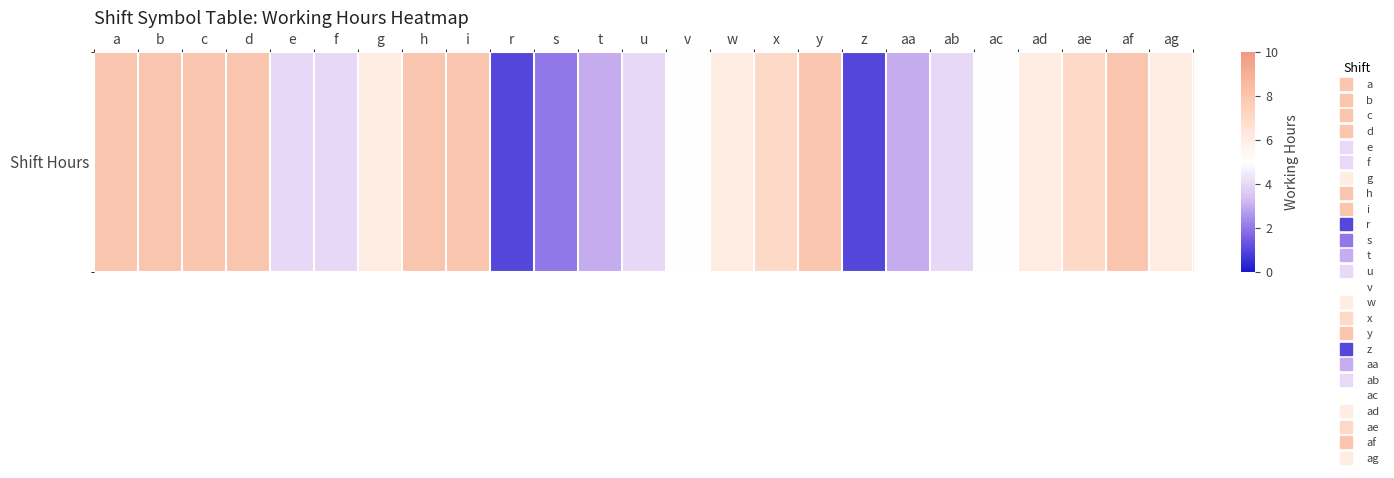

What is the sum of all values?

138.0